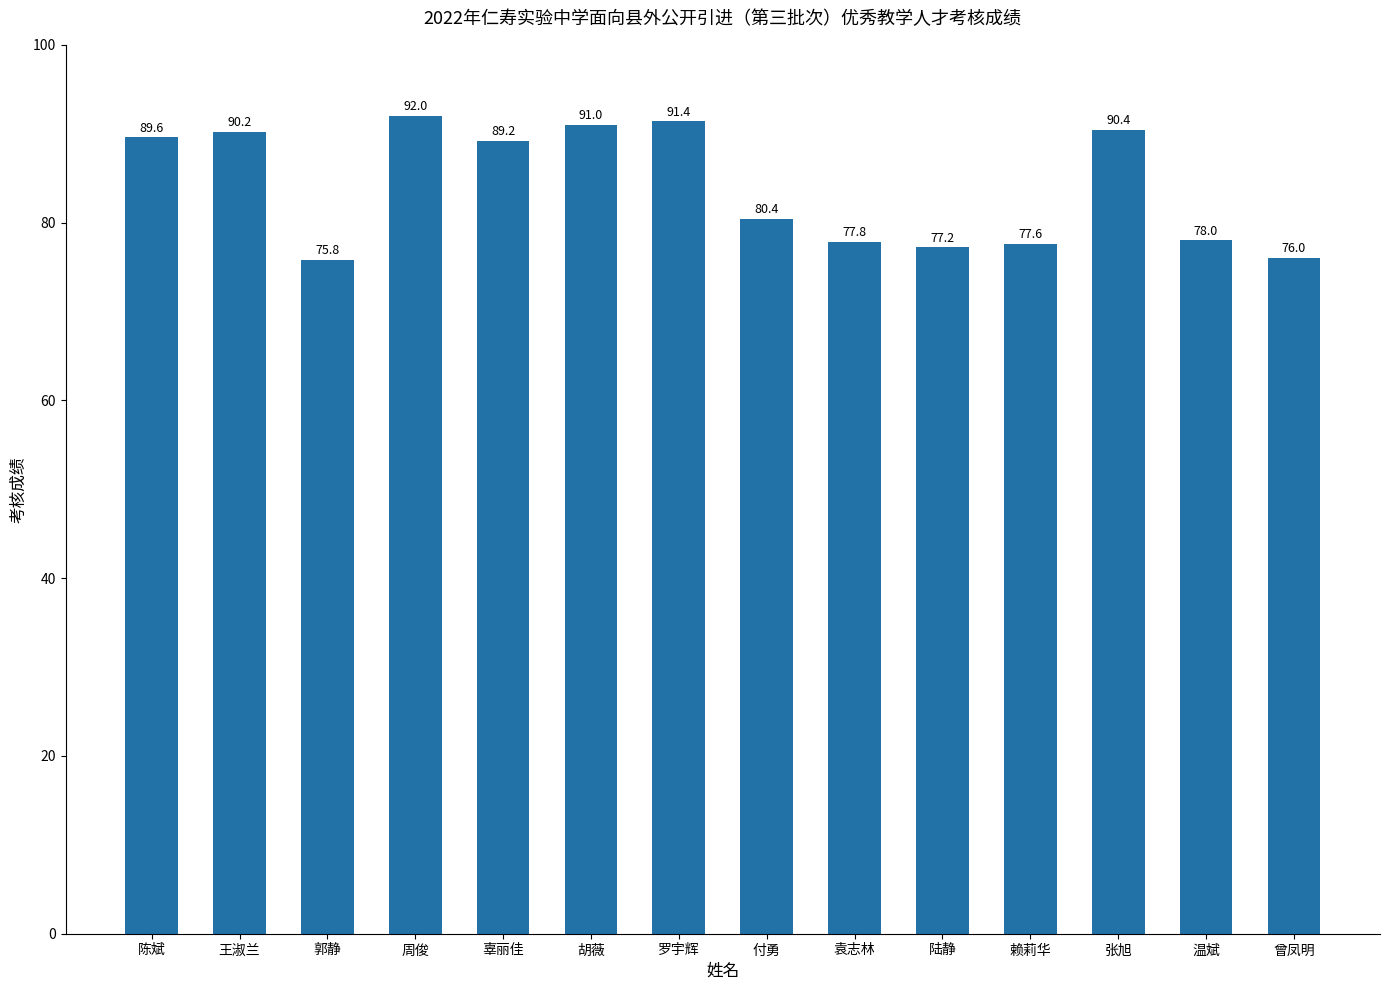

Which category has the lowest value across all series?

郭静